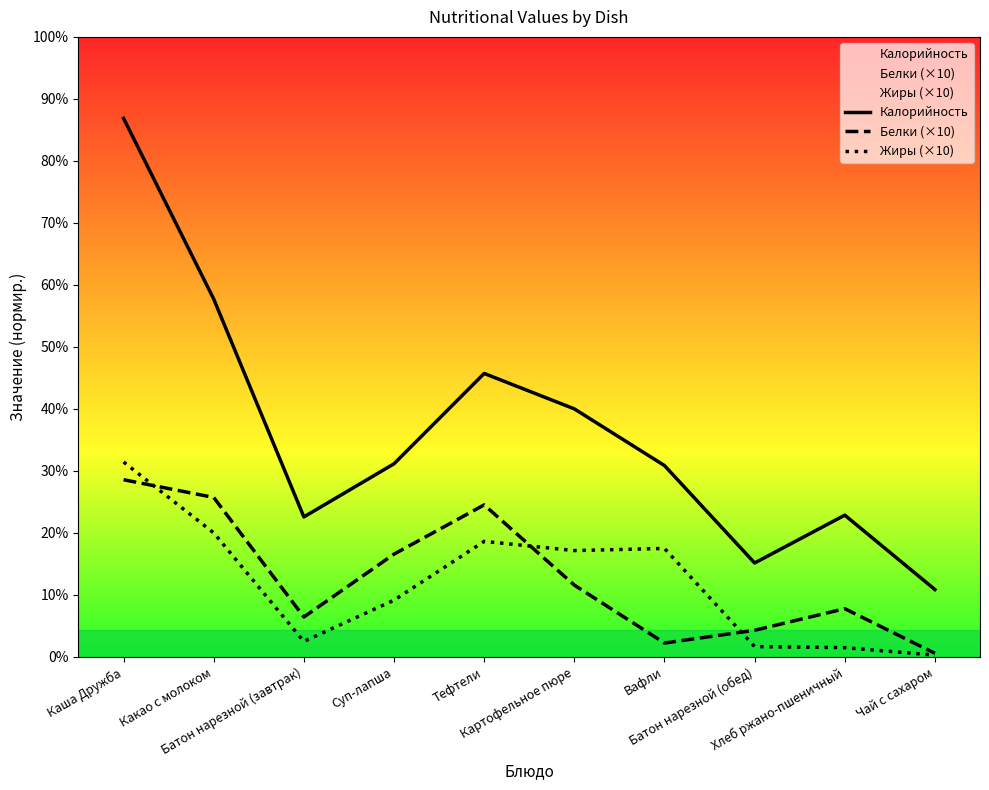

At how many categories does at least one series exceed 75?

8